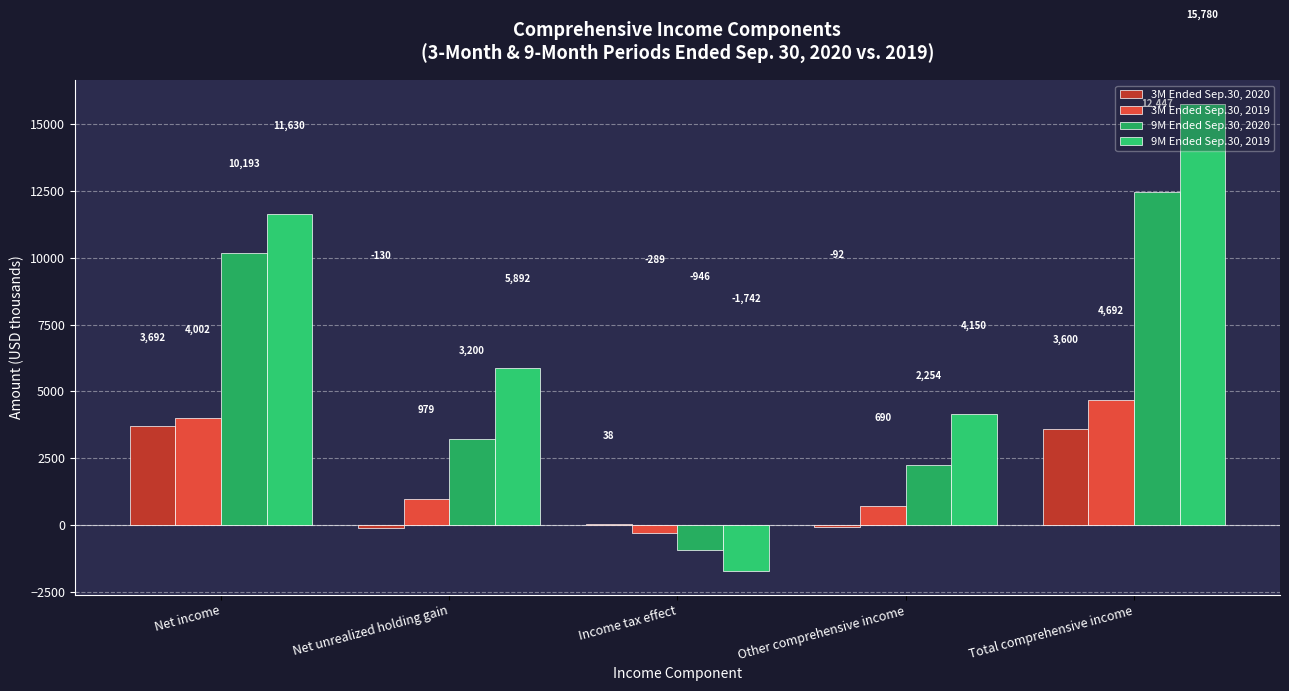

What are all the series names shown in the legend?

3M Ended Sep.30, 2020, 3M Ended Sep.30, 2019, 9M Ended Sep.30, 2020, 9M Ended Sep.30, 2019